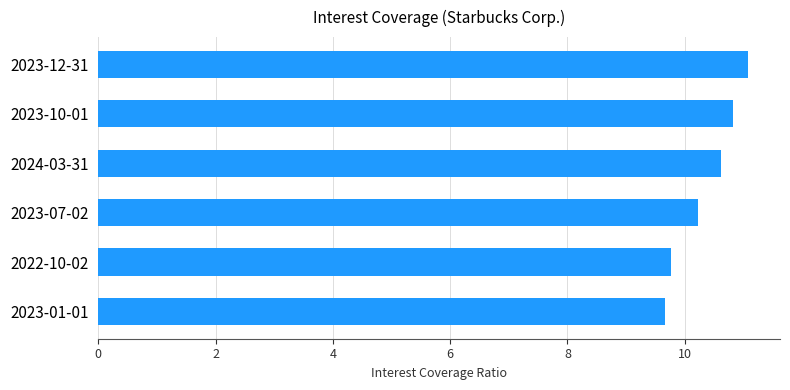

Reading top to bottom, what are all the values shown in this chart?

11.1	10.8	10.6	10.2	9.8	9.7